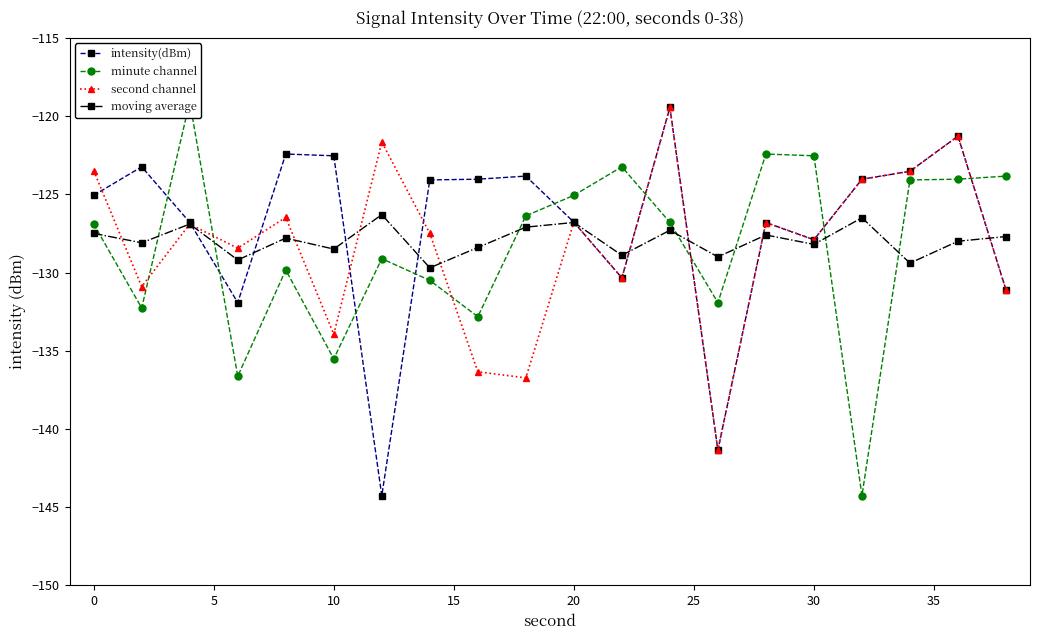

What is the average value of the minute channel series?

-128.4